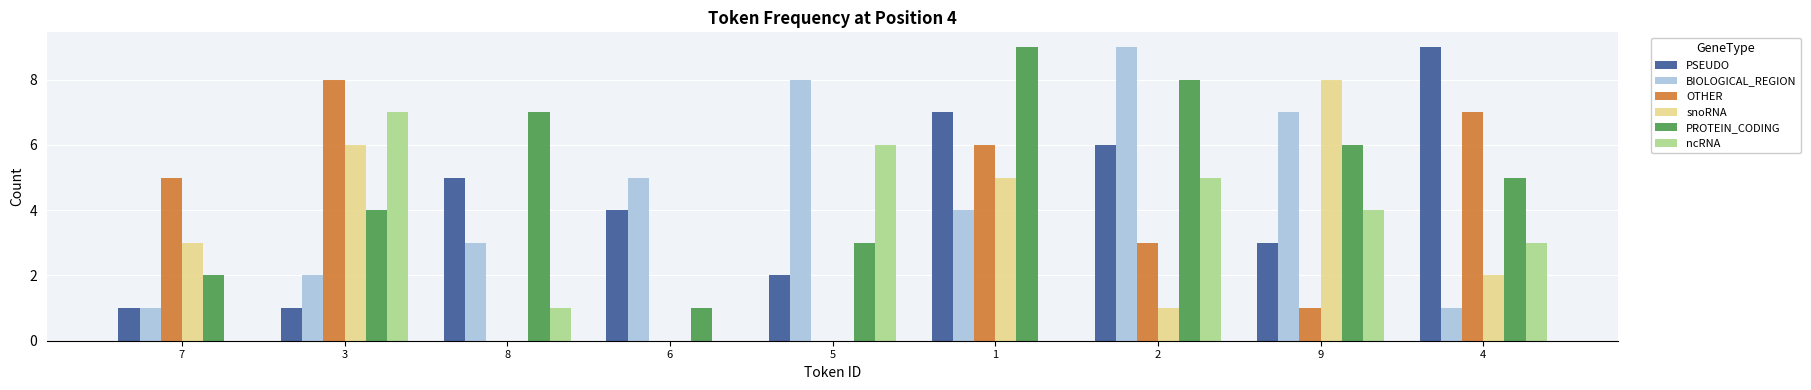

Is it true that PROTEIN_CODING equals 6 at 9?

True